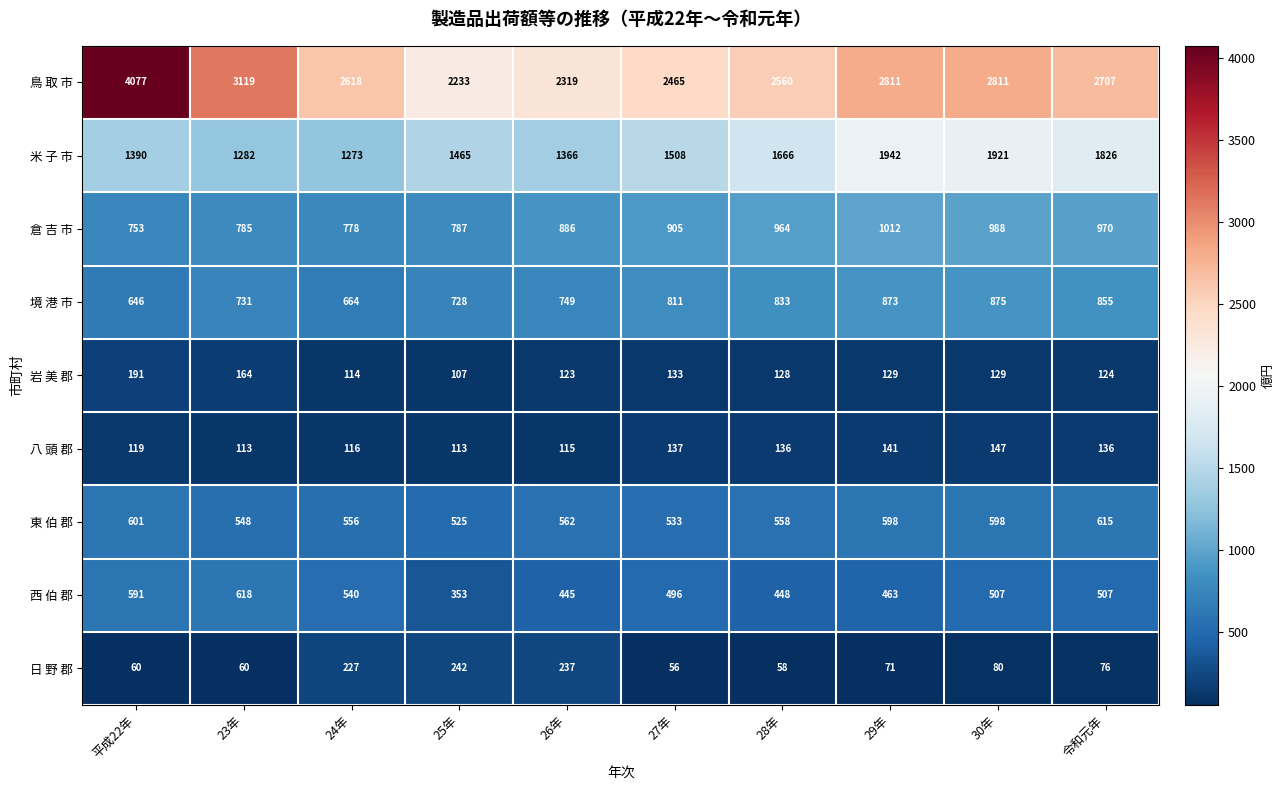

Which series has the widest spread of values?

鳥 取 市